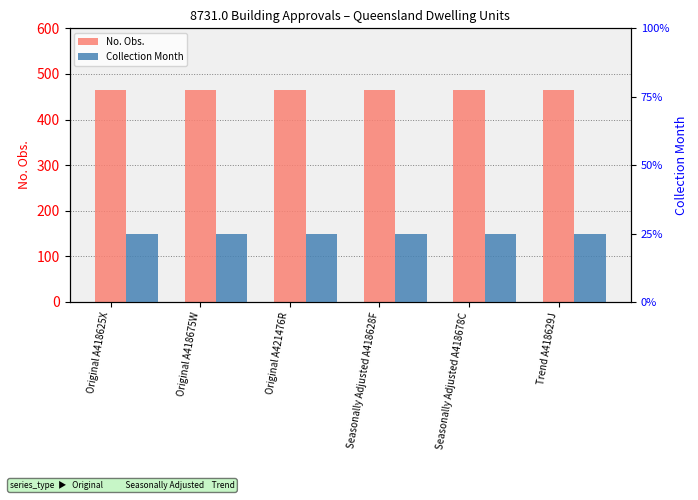

Reading left to right, extract all data points from this chart.

No. Obs.: 465	465	465	465	465	465
Collection Month: 1	1	1	1	1	1